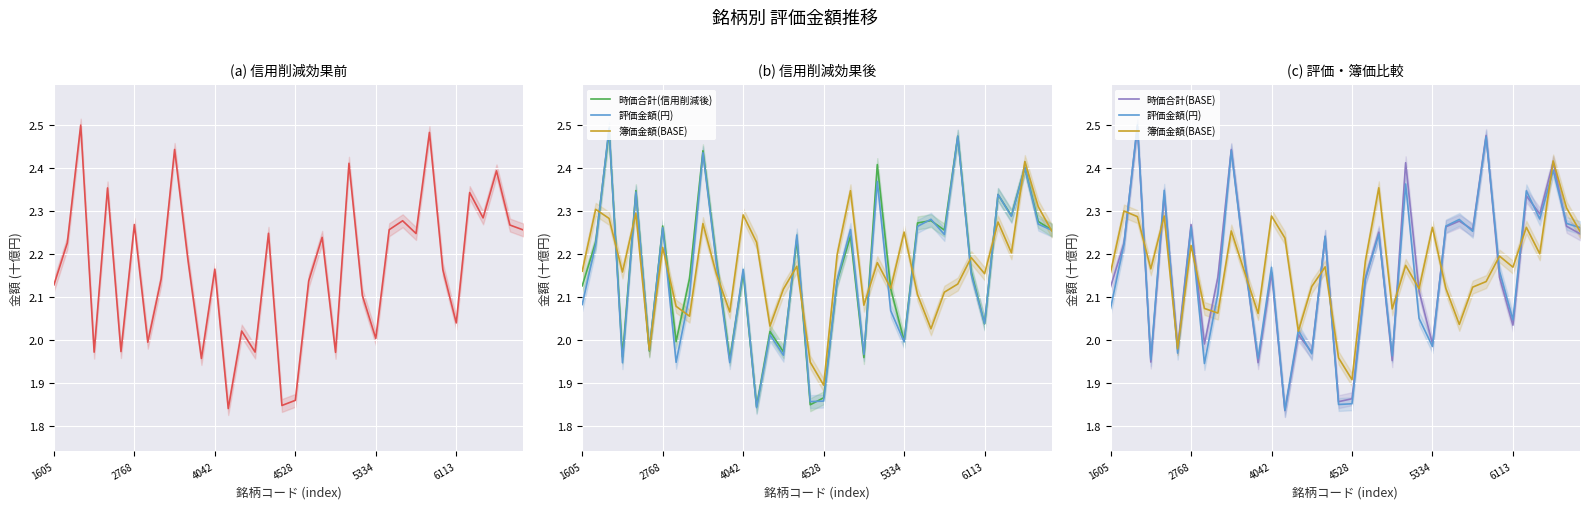

How many lines are shown in the chart?

5